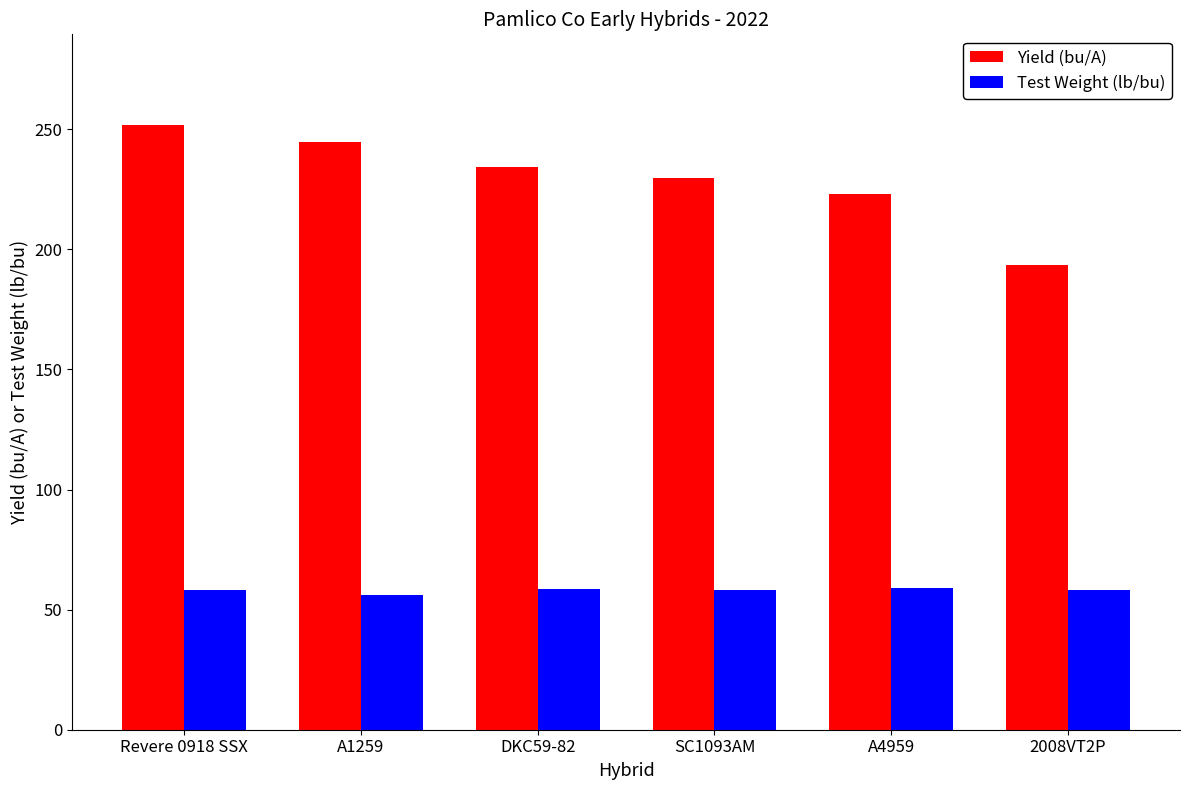

What is the total value across all series at SC1093AM?

287.9